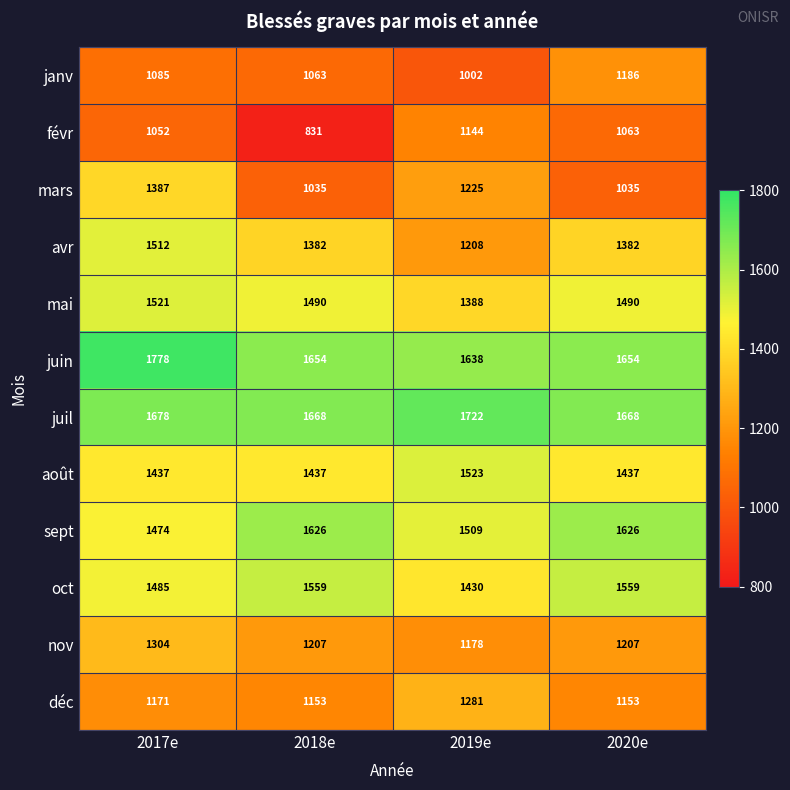

What is the difference between the févr values at 2017e and 2018e?

221